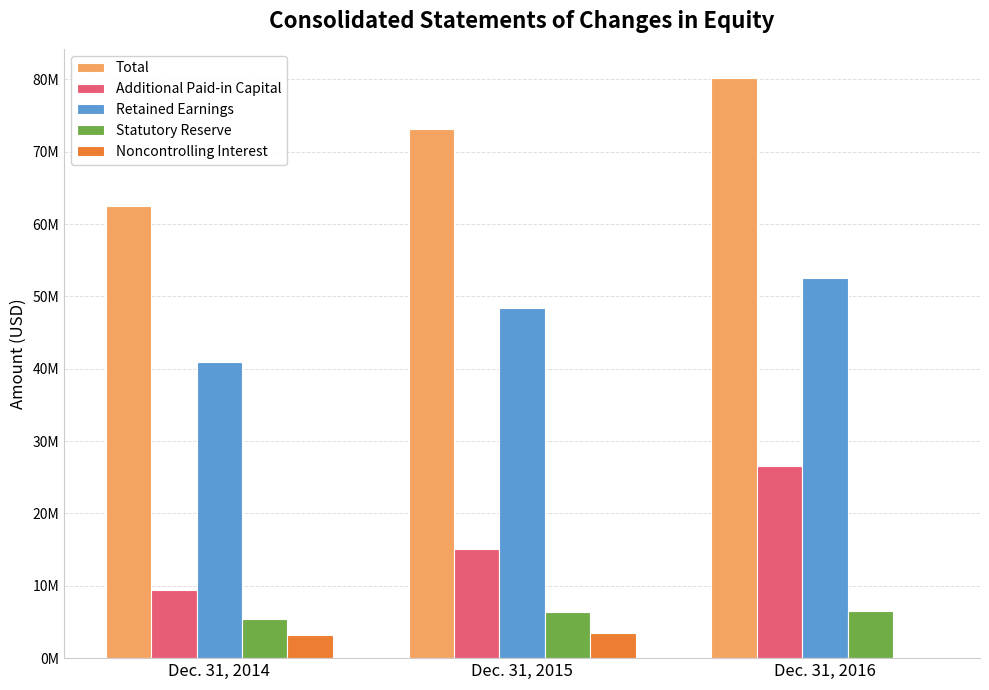

Between Dec. 31, 2014 and Dec. 31, 2015, which series saw the biggest shift?

Total